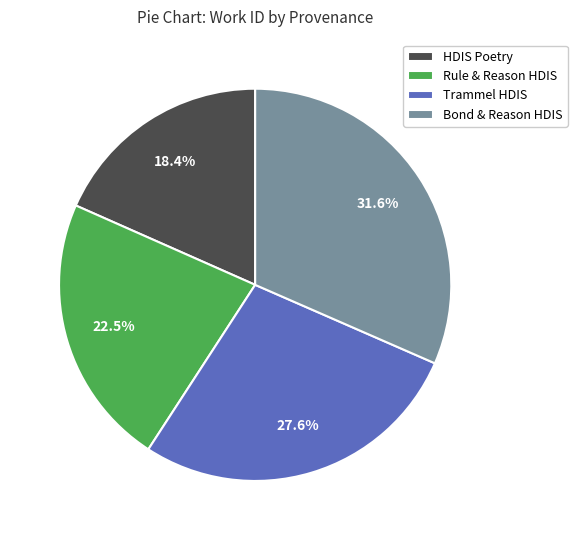

What percentage is NOT represented by HDIS Poetry?

81.6%